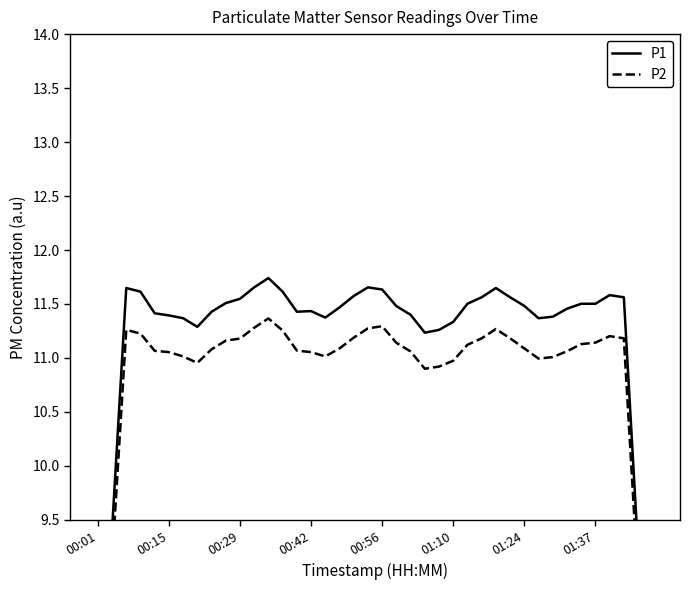

True or false: P1 and P2 intersect in this chart.

False